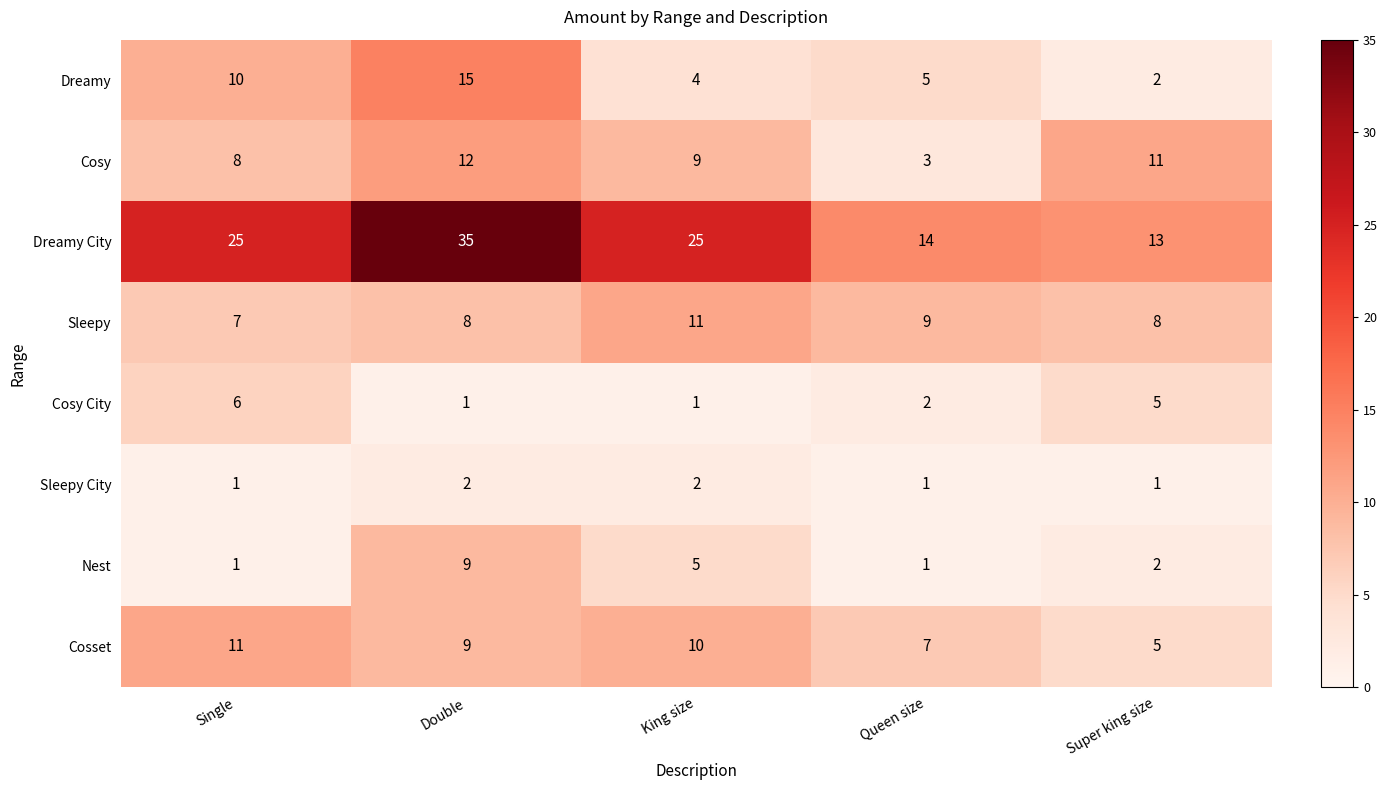

How many distinct data groups are displayed?

8